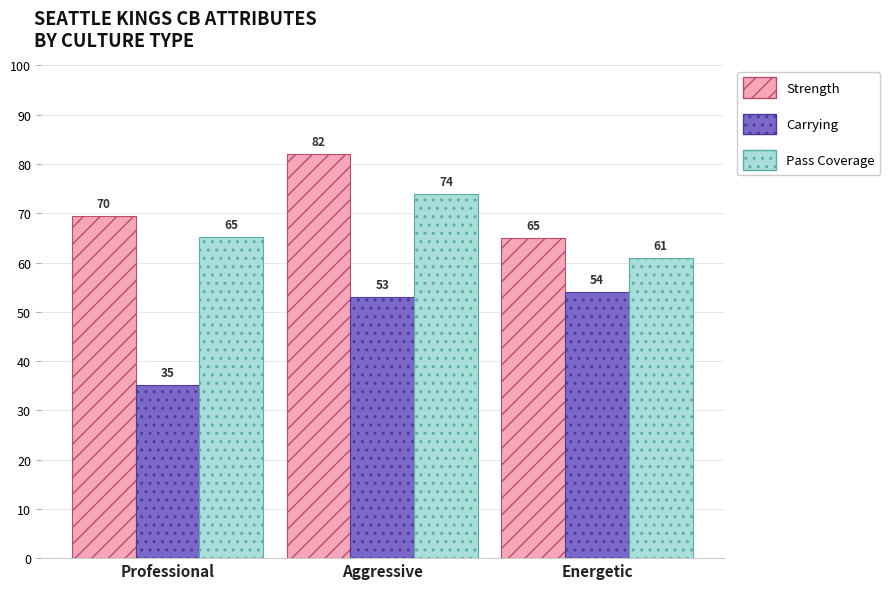

Which series has the largest total across all categories?

Strength